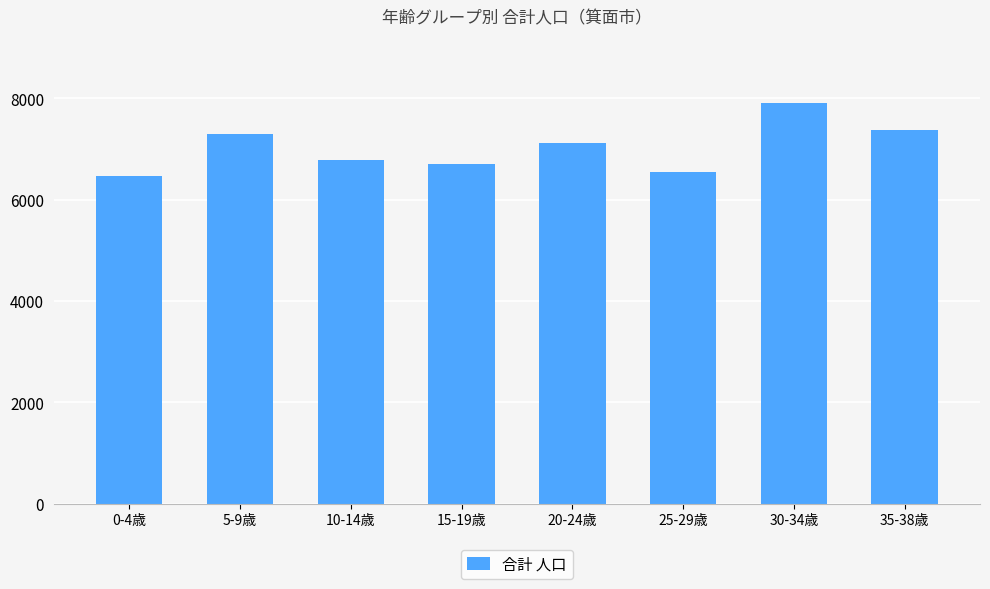

Rank the categories by value from highest to lowest.

30-34歳, 35-38歳, 5-9歳, 20-24歳, 10-14歳, 15-19歳, 25-29歳, 0-4歳